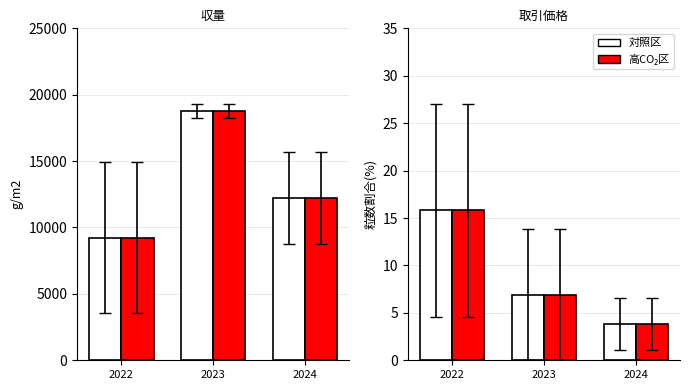

At which label does 高CO₂区 first exceed 6?

2022